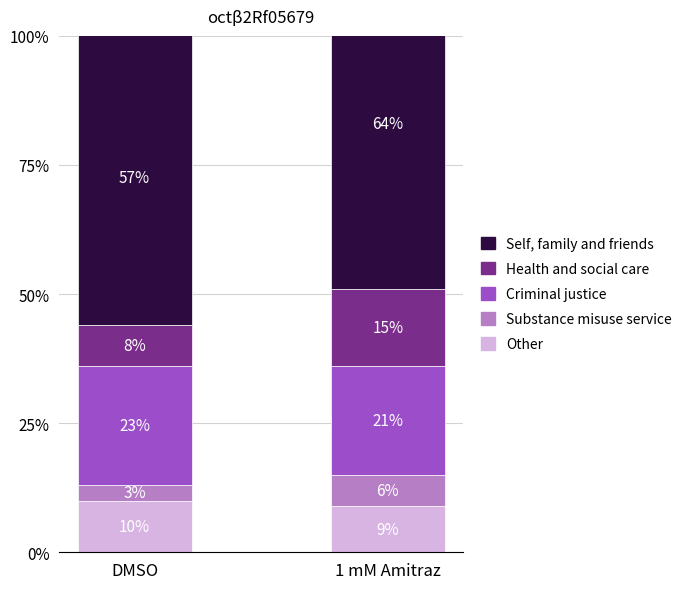

What is the label of the 1st bar from the right?

1 mM Amitraz